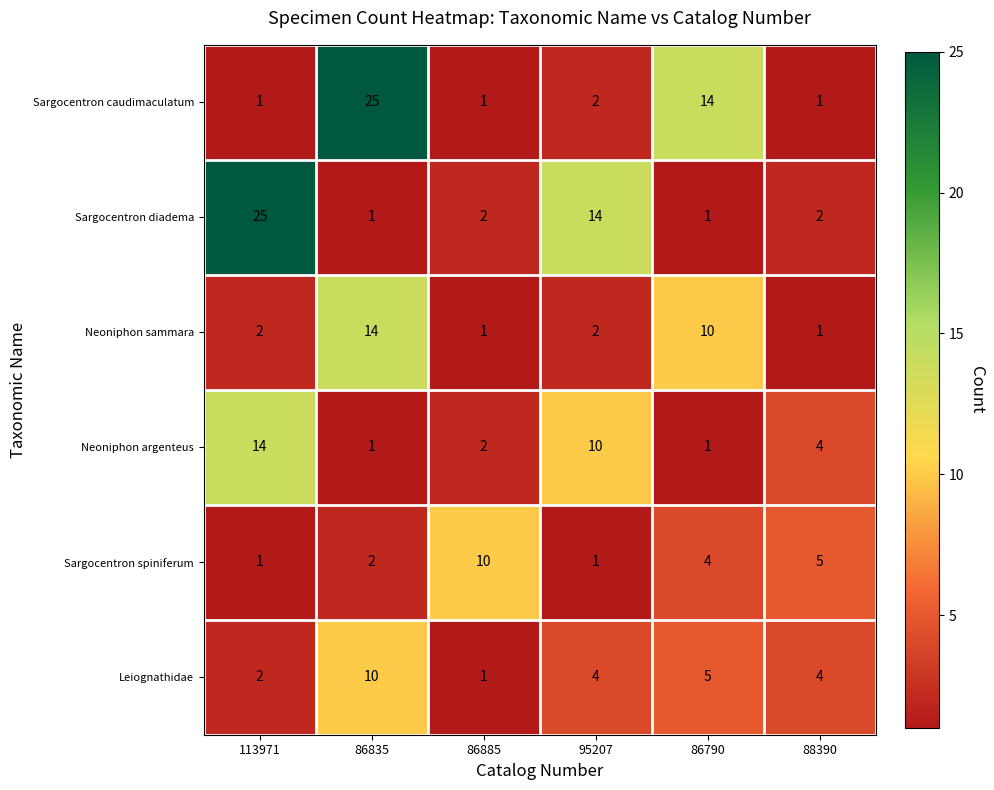

What is the sum of the Sargocentron diadema values at 113971 and 86790?

26